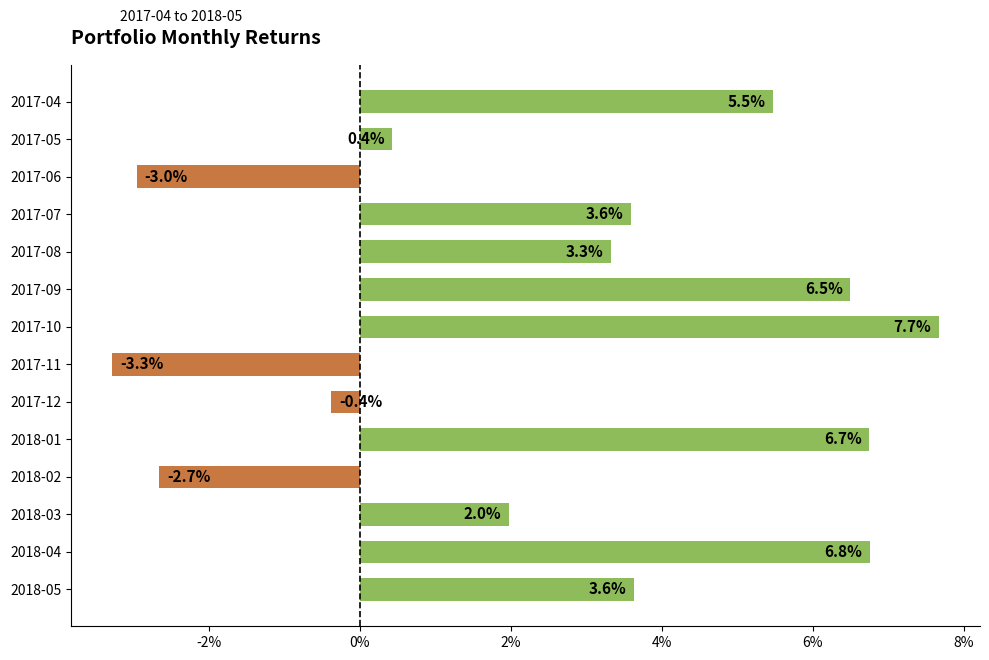

What is the difference between the maximum and minimum values?

0.1